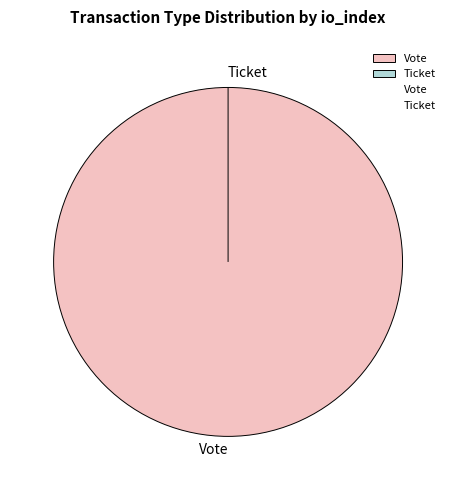

What percentage do Ticket and Vote together represent?

100.0%